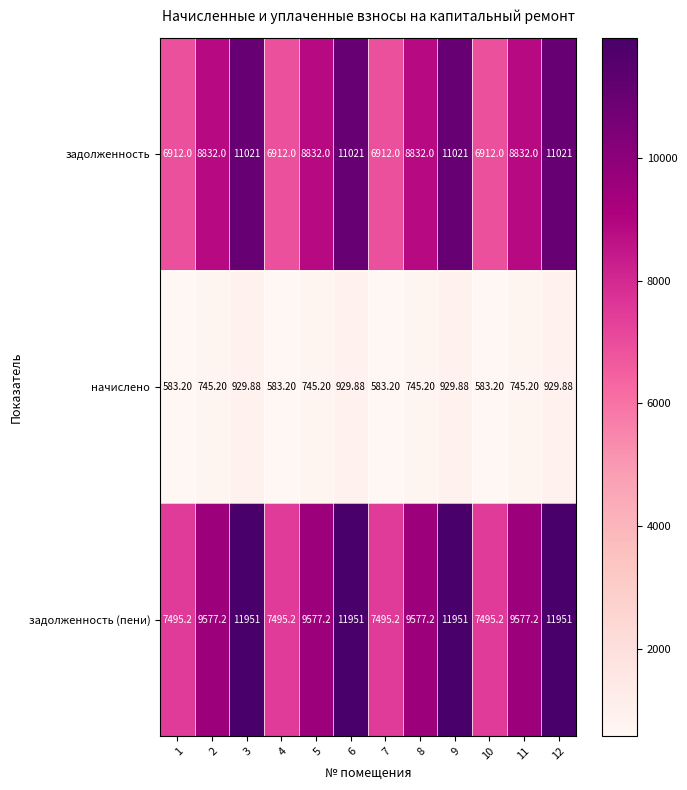

Which series has the largest total across all categories?

задолженность (пени)